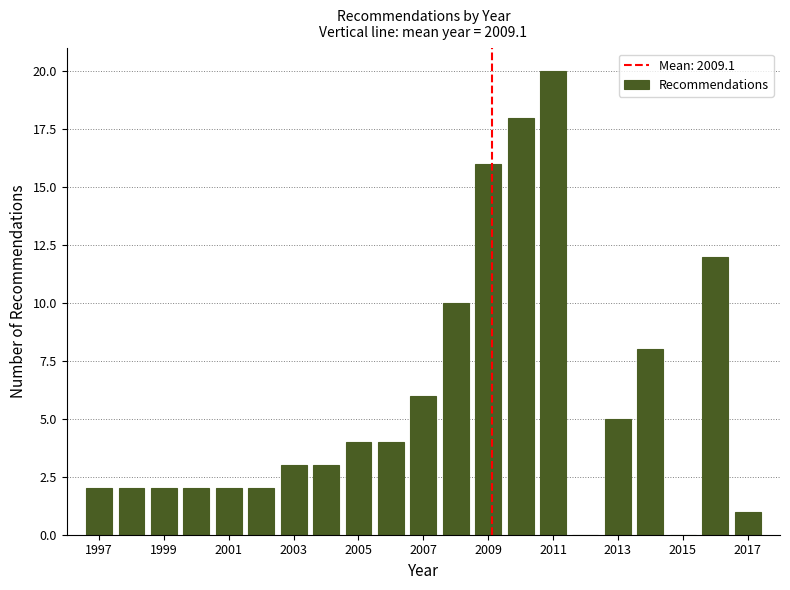

What is the height of the bar covering 2004.5 to 2005.5 on the x-axis? Neither the bar edges nor the heights are printed on the chart, so give them approximately, as read against the axes.

4